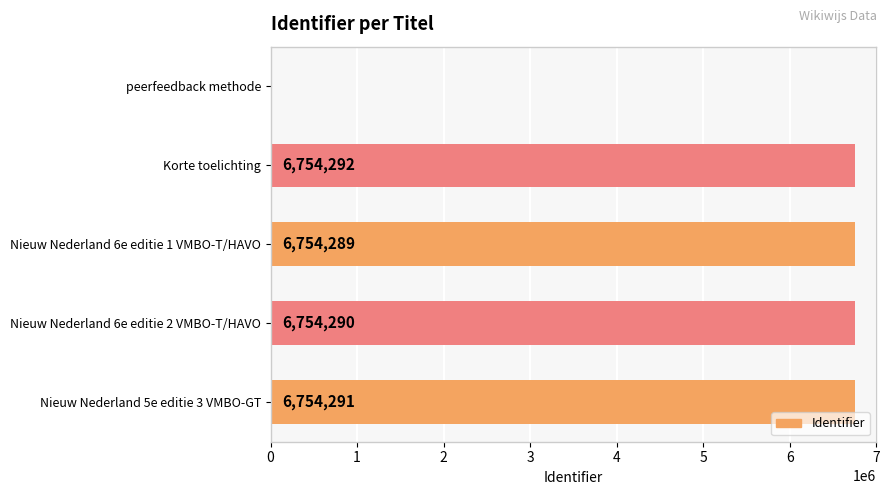

Are the bars grouped side by side (vs. stacked)?

No